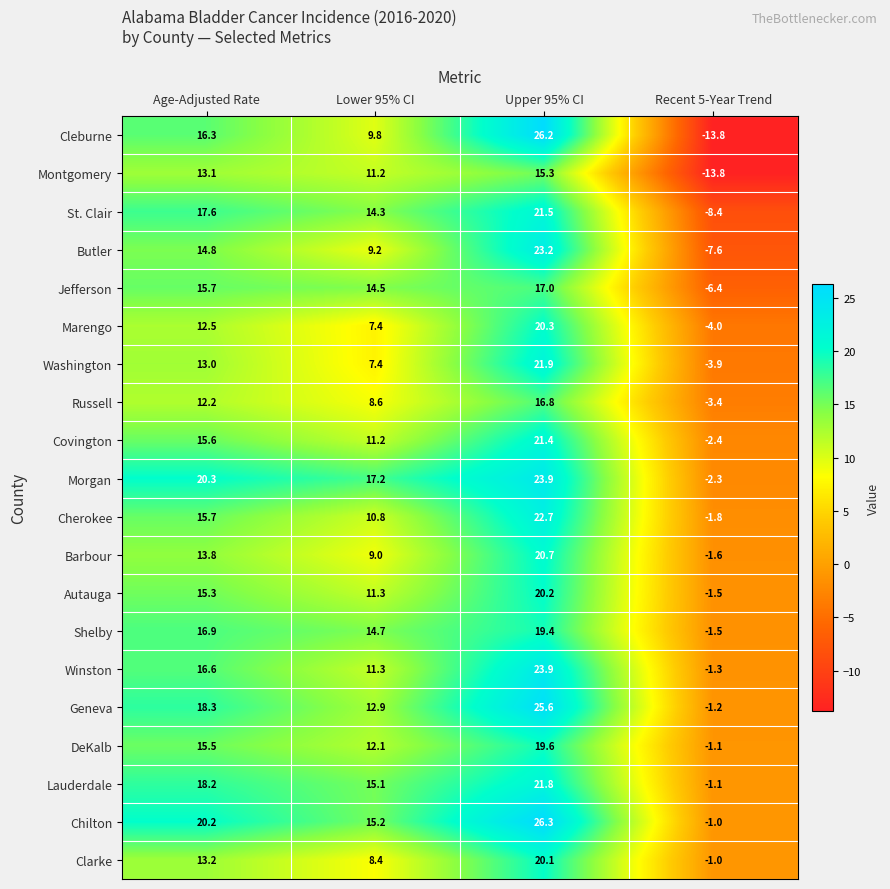

What is the spread (max minus min) of values at Age-Adjusted Rate?

8.1